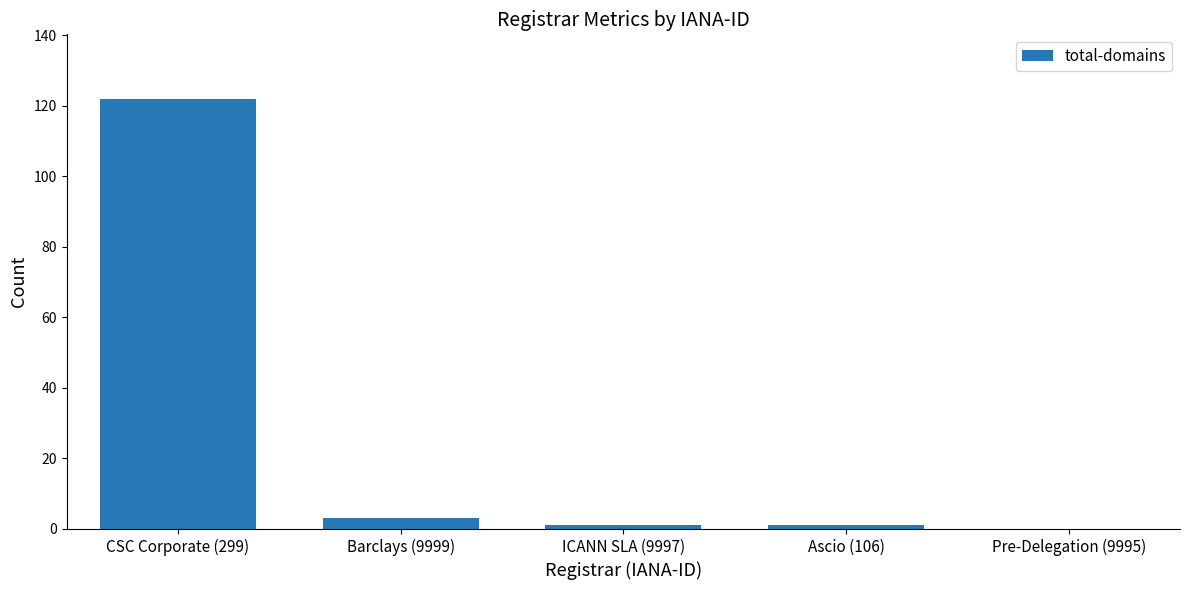

Approximately how many times larger is the value at Ascio (106) compared to Barclays (9999)?

0.3